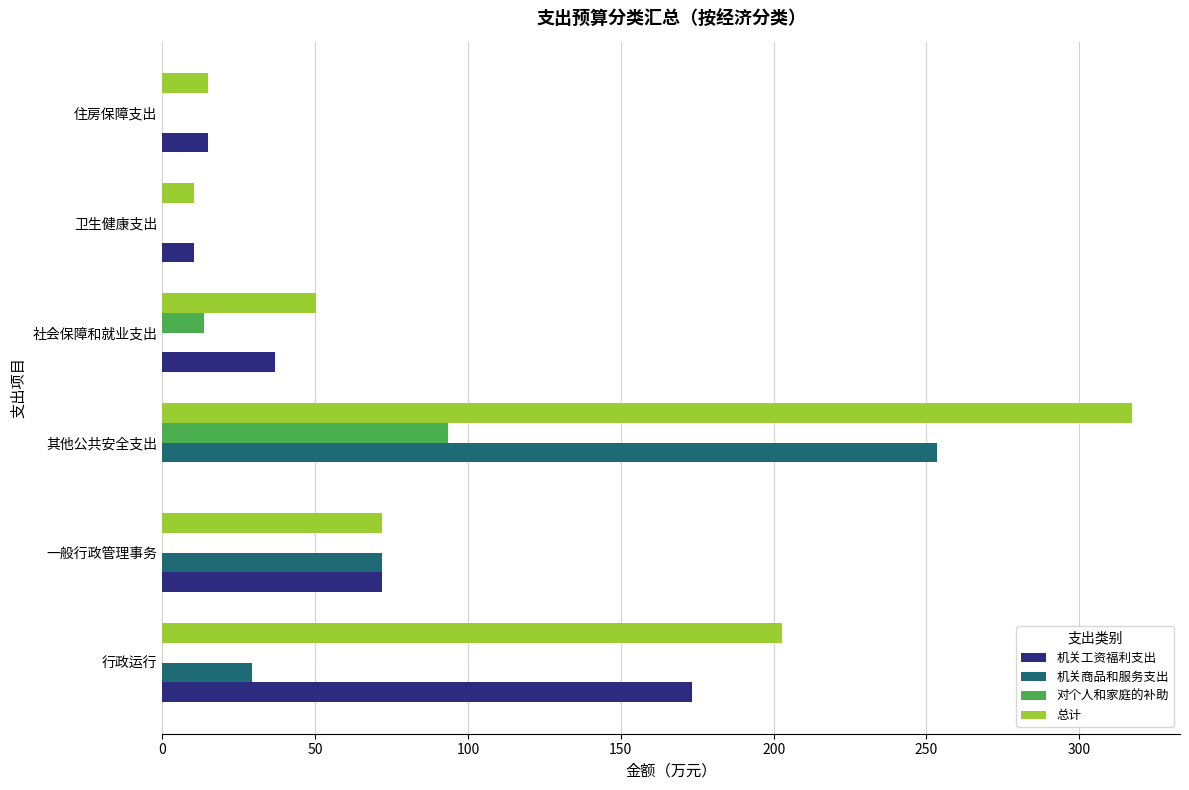

At which category is the sum across all series the highest?

其他公共安全支出